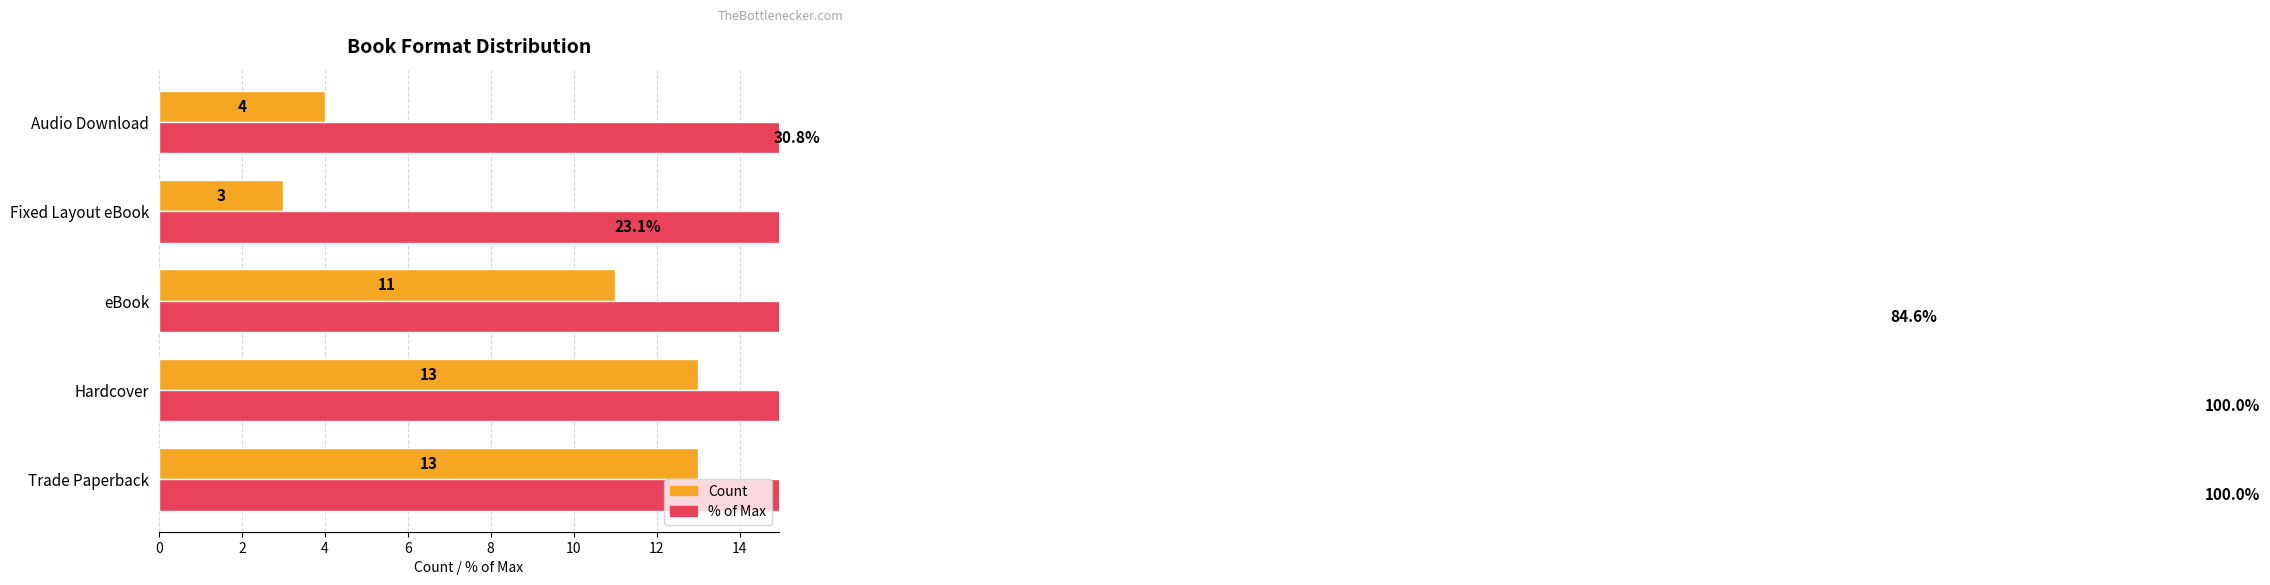

Does the chart contain stacked bars?

No